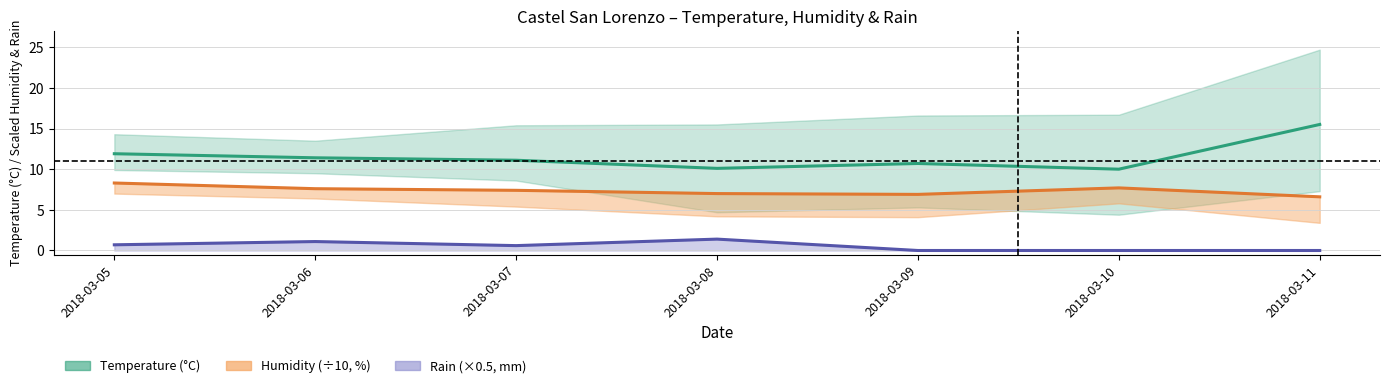

Rank the series at 2018-03-07 from highest to lowest value.

Temp Med, Humidity Med, Rain Max